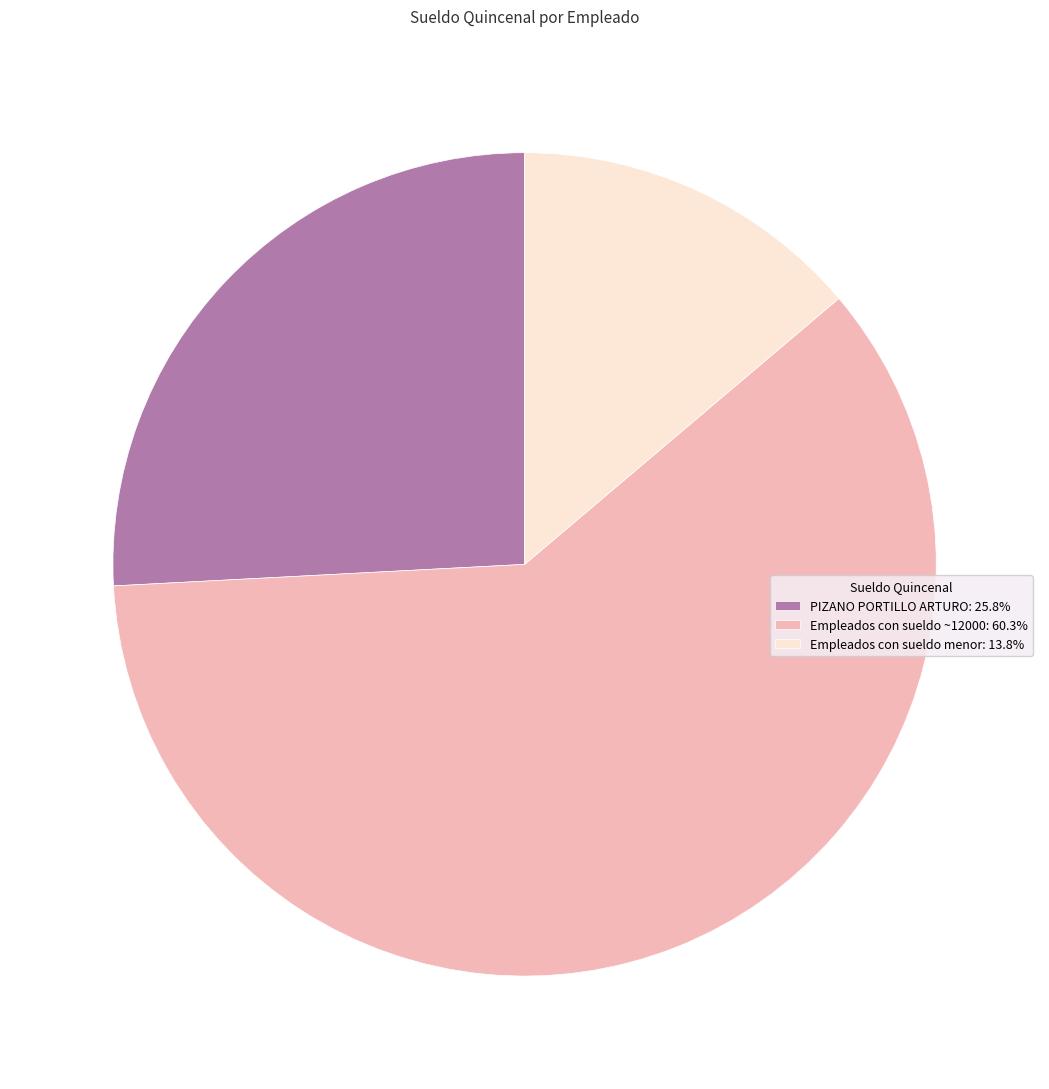

Is the sum of Empleados con sueldo menor: 13.8% and PIZANO PORTILLO ARTURO: 25.8% greater than half?

No